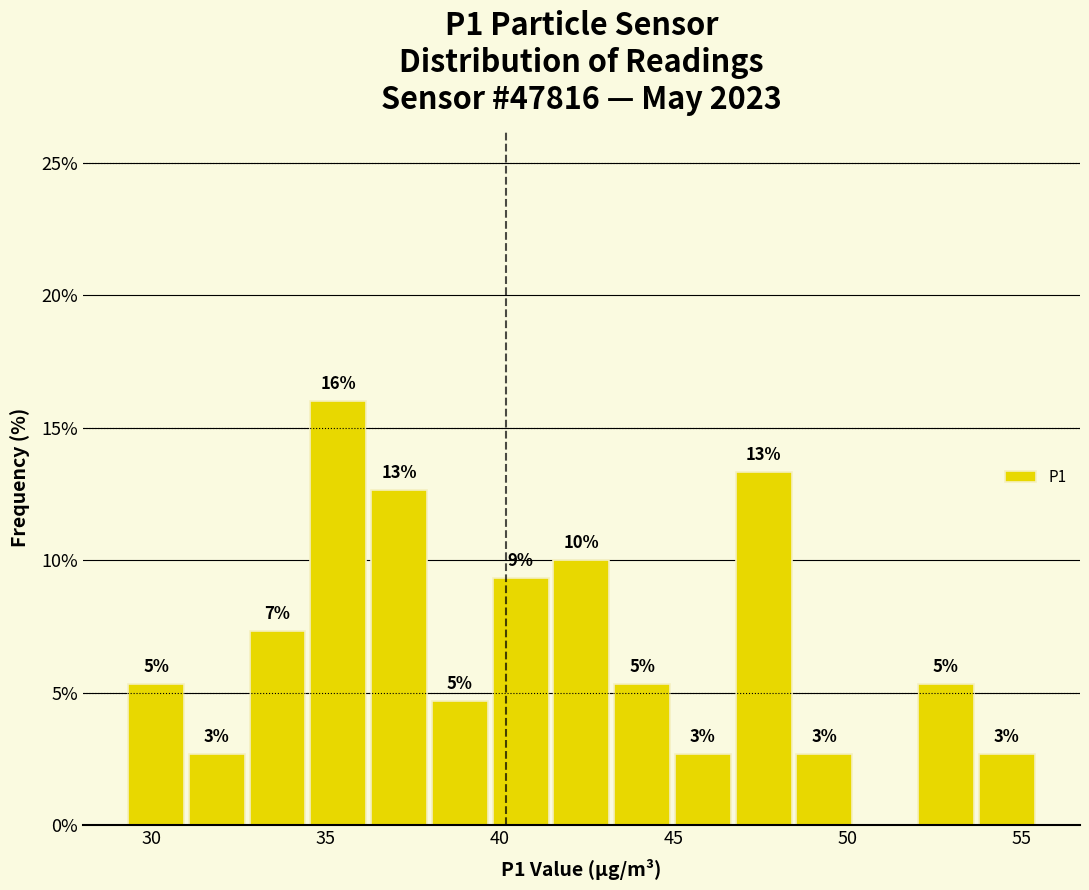

Read against the x-axis, roughly where is the centre of the tallest bar?

35.5